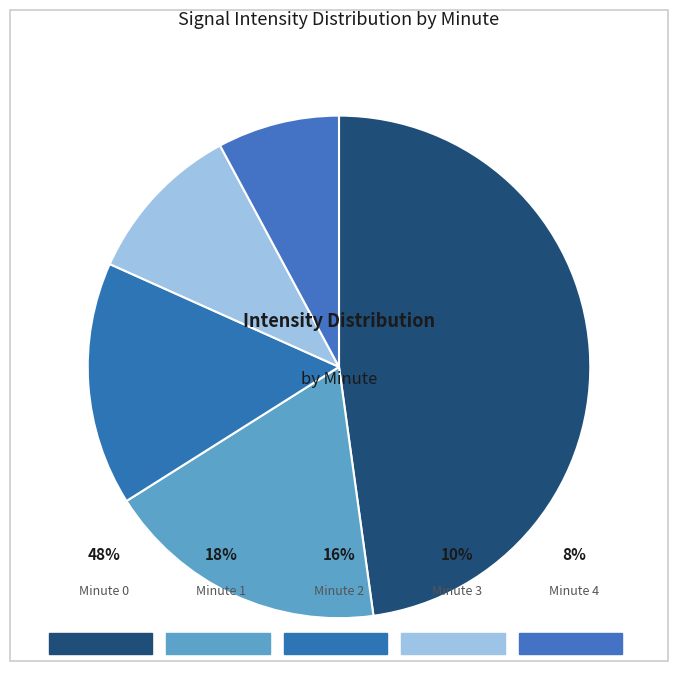

Count the number of slices in the pie.

5